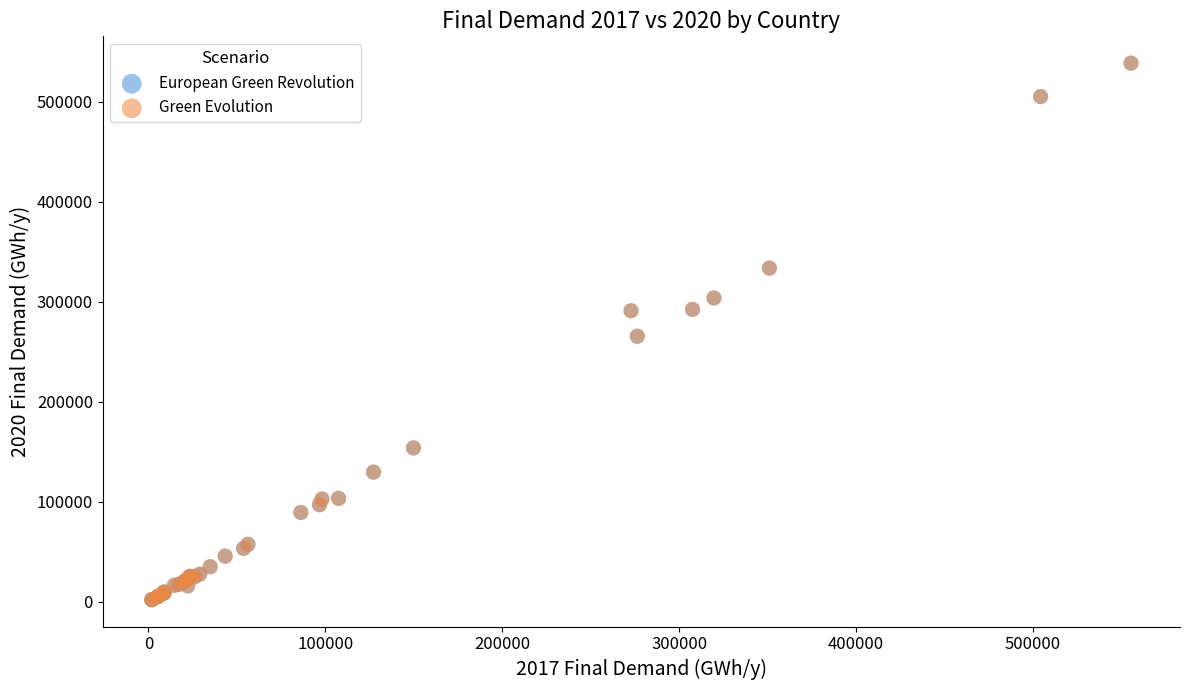

What are all the series names shown in the legend?

European Green Revolution, Green Evolution